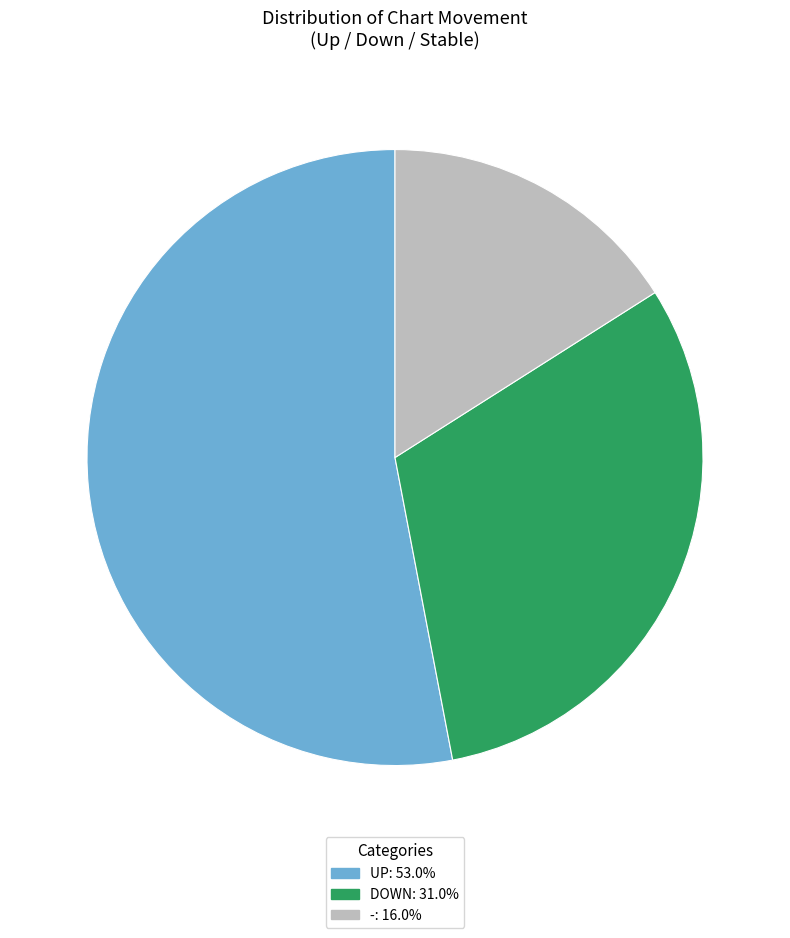

Is there any slice that represents more than half of the pie?

Yes